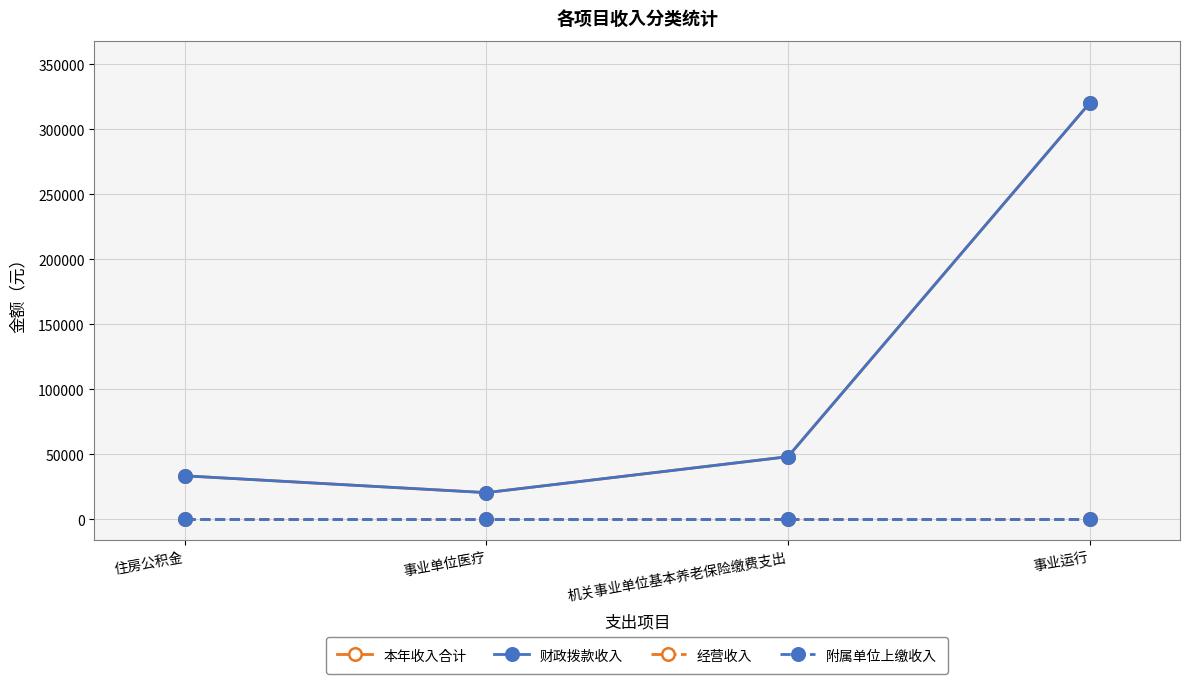

True or false: 经营收入 and 本年收入合计 cross at least once.

False